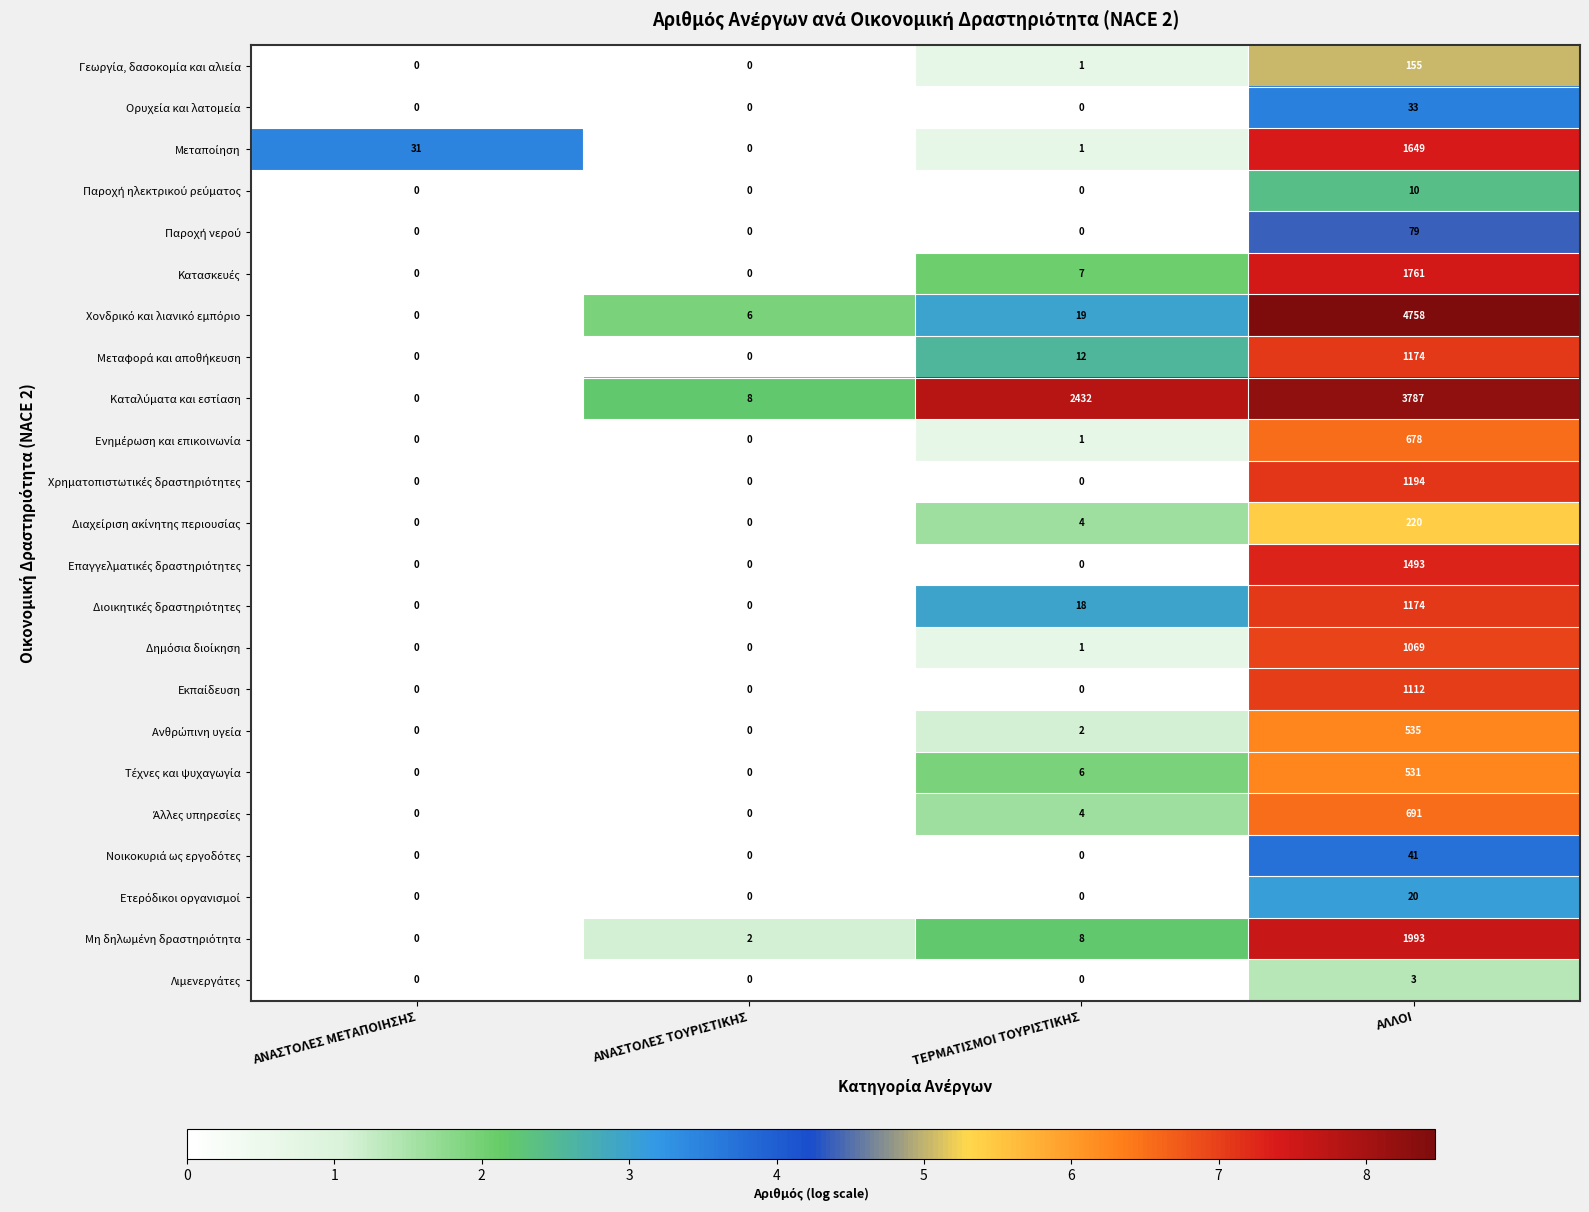

What is the spread (max minus min) of values at ΑΝΑΣΤΟΛΕΣ ΤΟΥΡΙΣΤΙΚΗΣ?

8